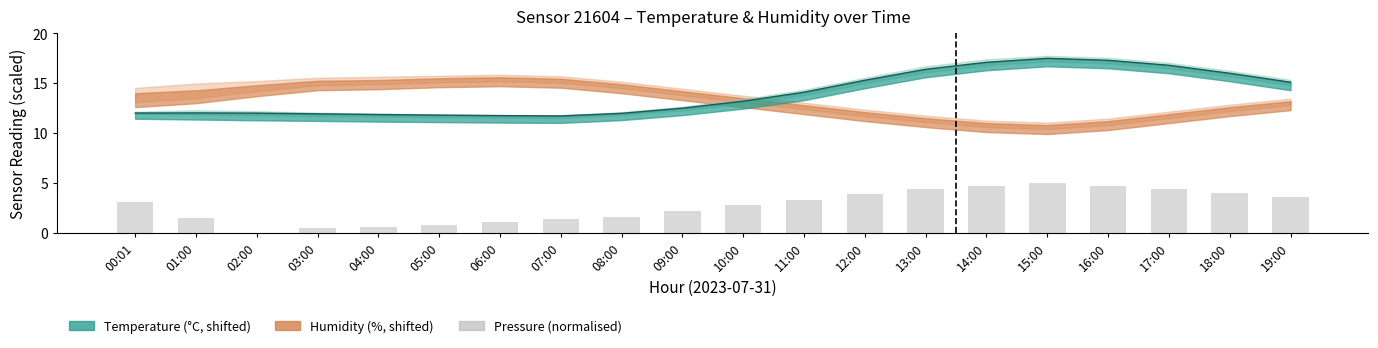

What is the sum of the values at 15:00 and 07:00?

6.3